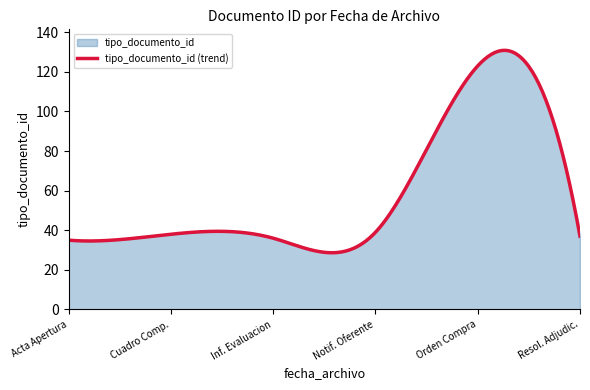

What is the value of the 1st point from the left?

35